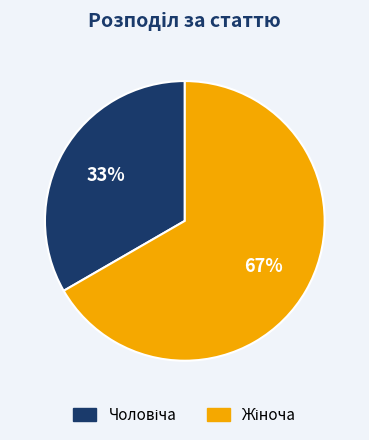

To the nearest percent, what is the average slice percentage?

50%